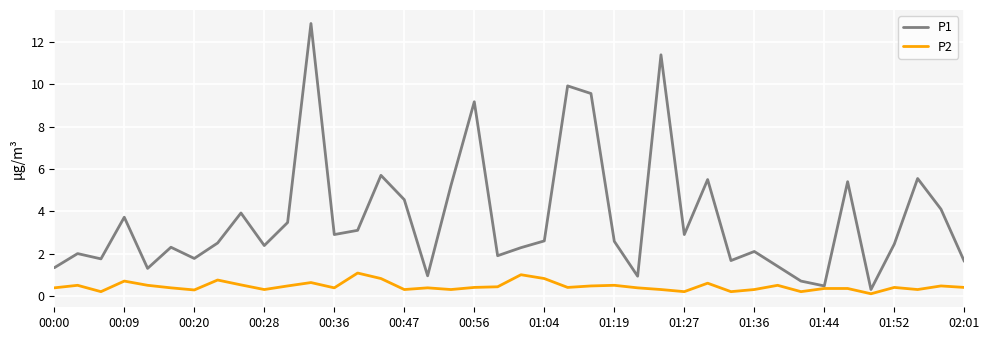

Which series has the largest total across all categories?

P1